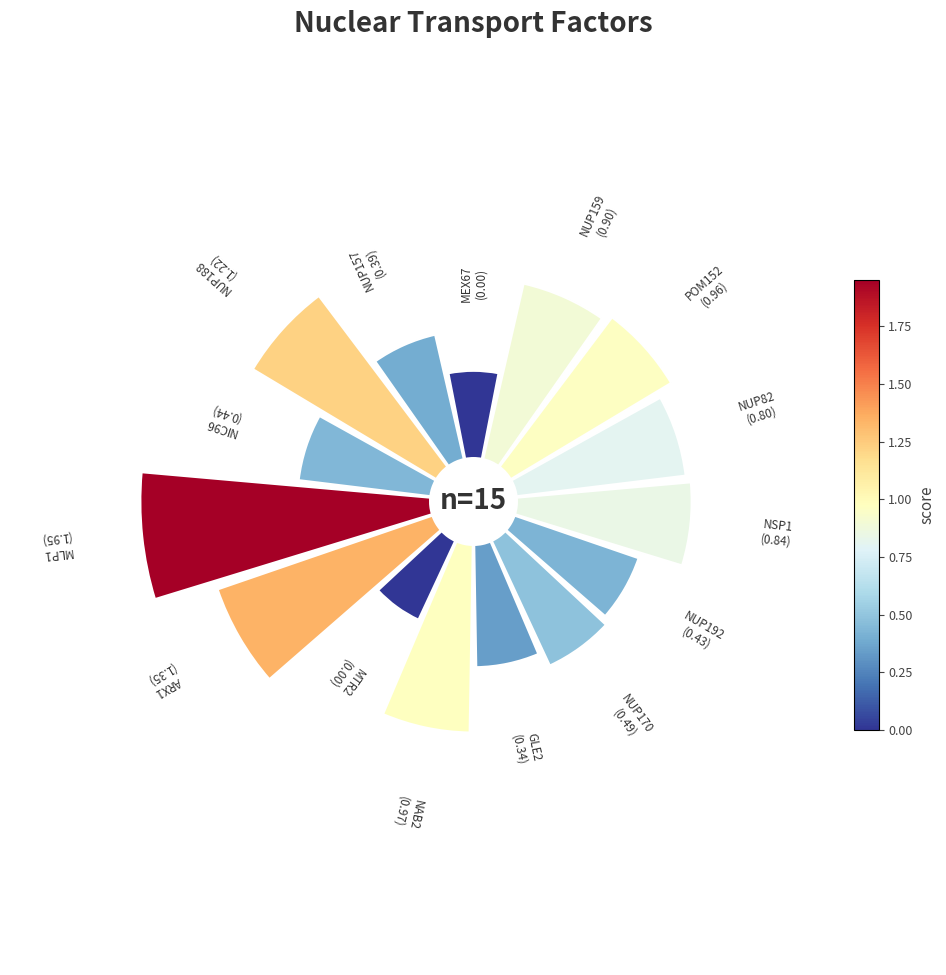

Which has a higher value, NUP82 or ARX1?

ARX1